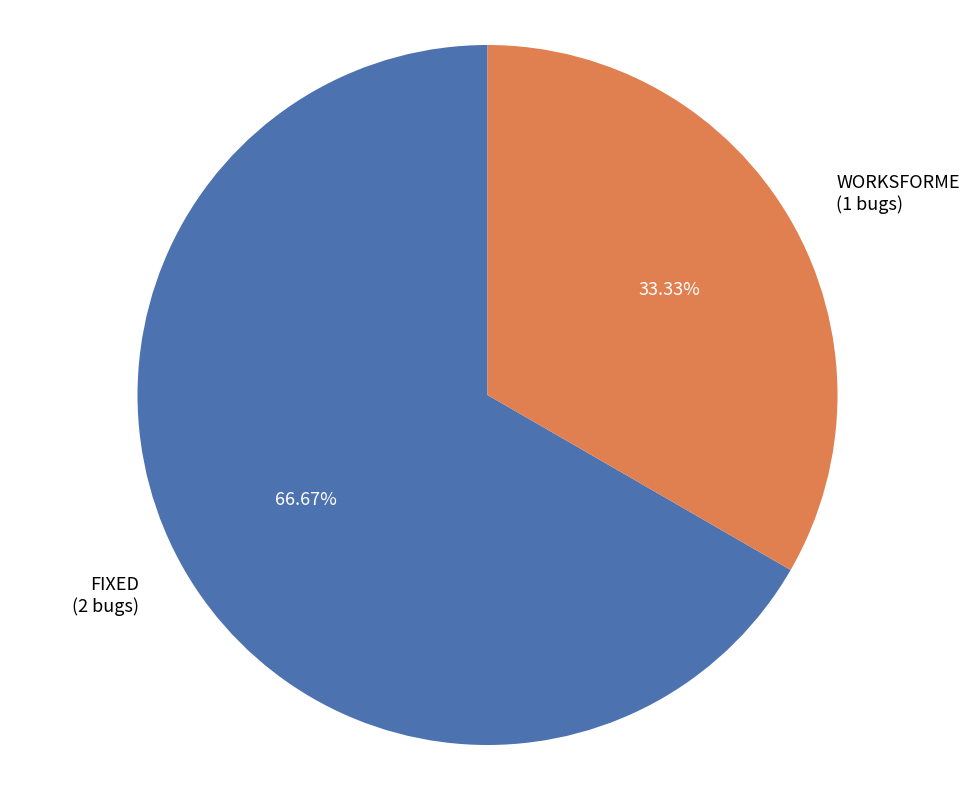

Rank the categories by value from lowest to highest.

WORKSFORME (1 bugs), FIXED (2 bugs)